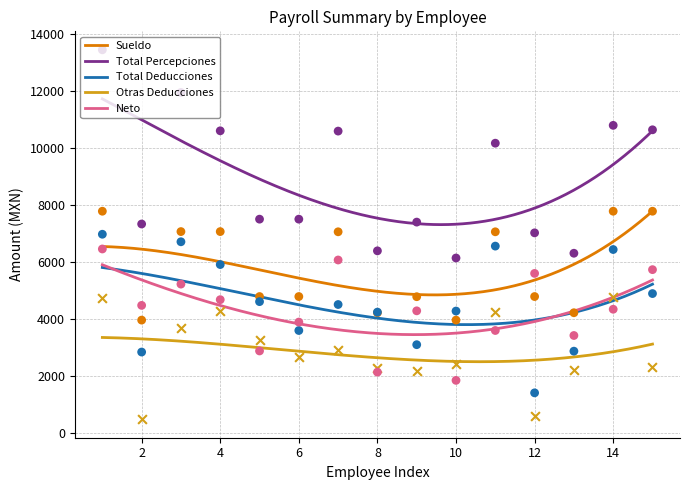

At how many categories does at least one series exceed 3717?

15